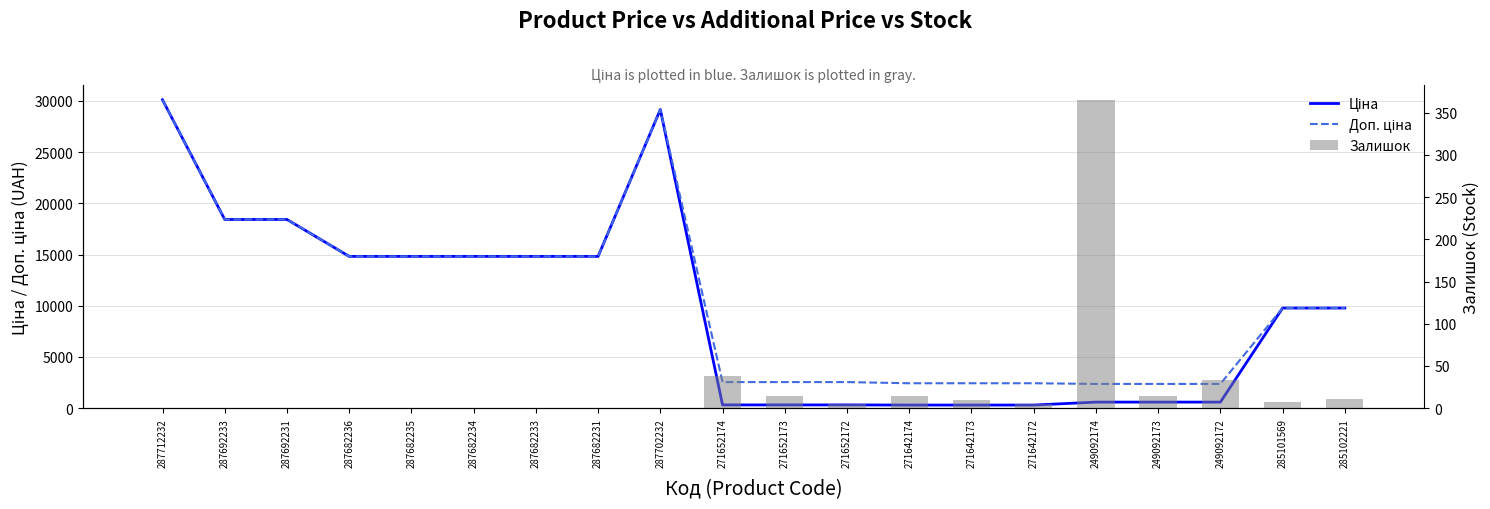

Which series has the largest total across all categories?

Доп. ціна